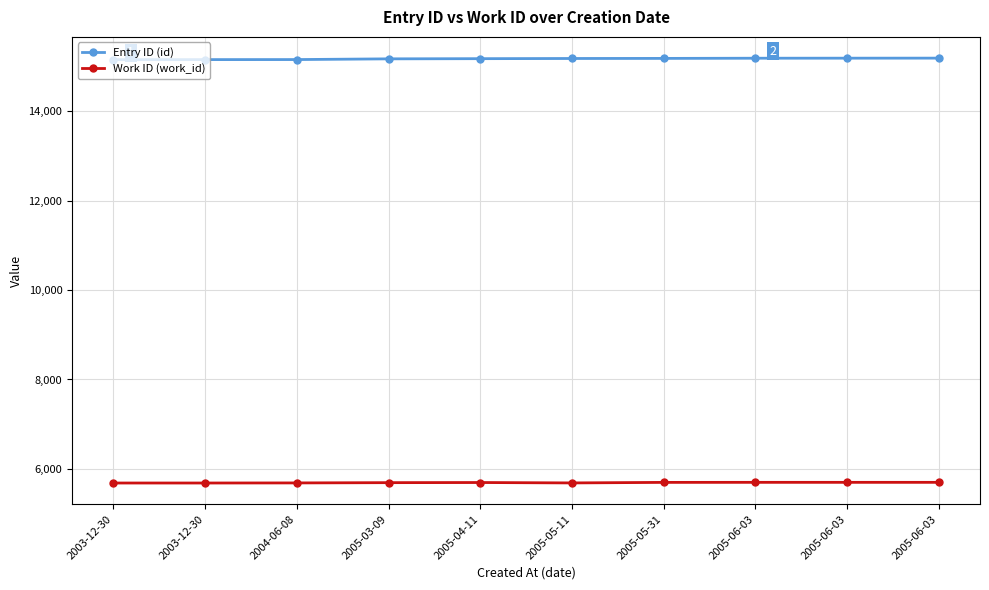

What is the spread (max minus min) of values at 2005-06-03?

9492